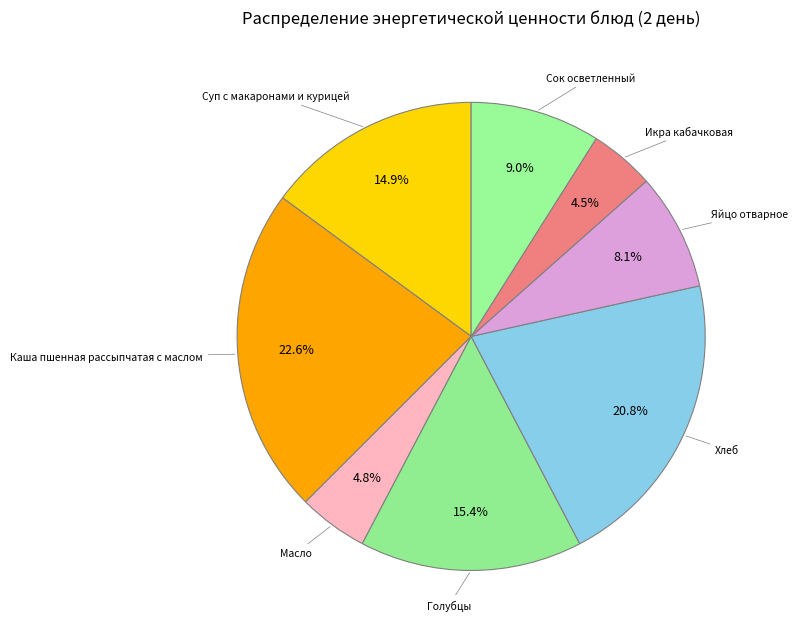

Which category has the biggest portion of the pie?

Каша пшенная рассыпчатая с маслом